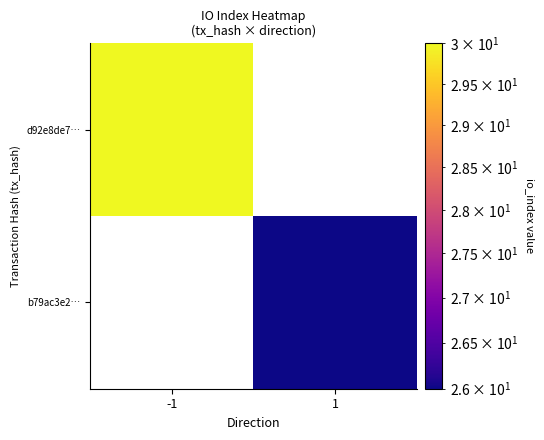

Which series has the widest spread of values?

d92e8de7…